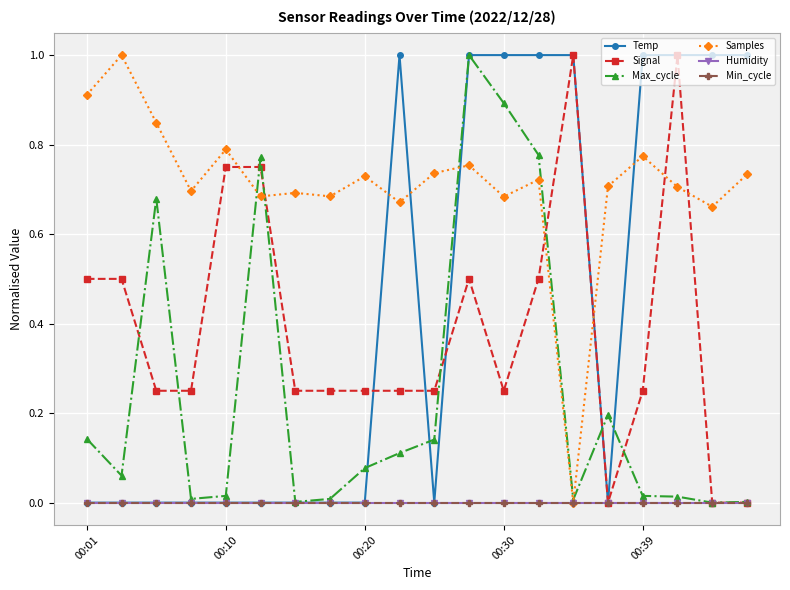

True or false: Temp has more than 2 points higher than both neighbors.

False